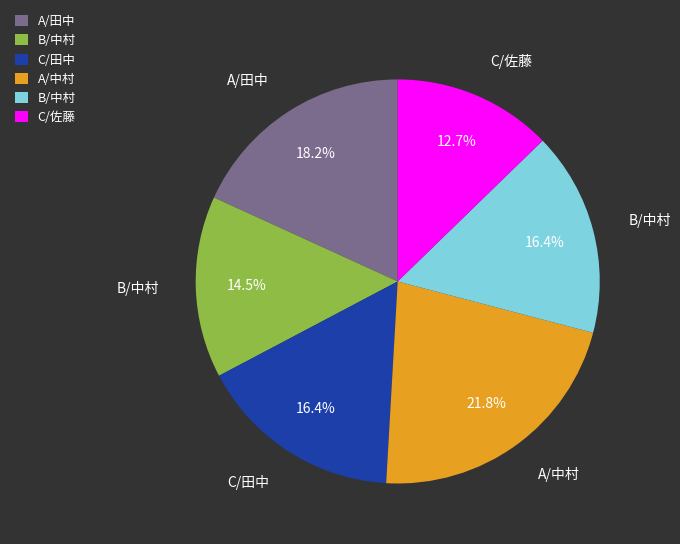

Count the number of slices in the pie.

6